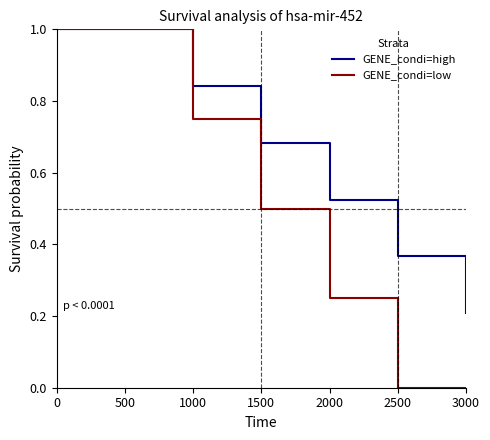

Which series changed the most between 1000 and 1500?

GENE_condi=low